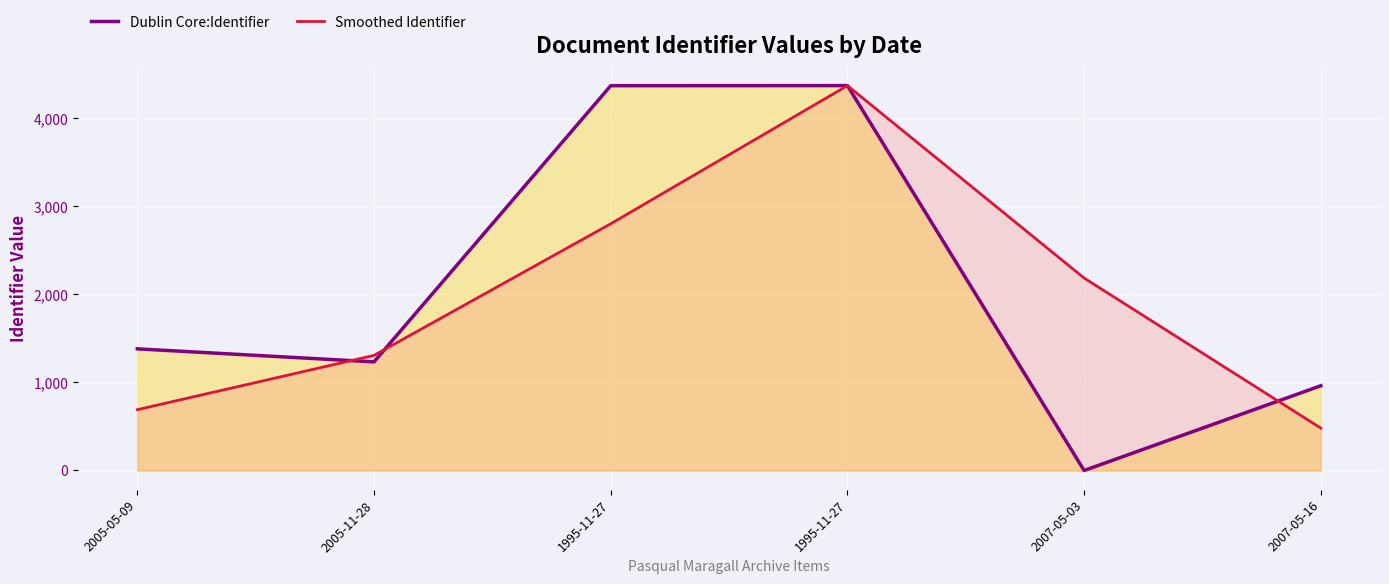

What is the label of the 5th point from the left?

2007-05-03